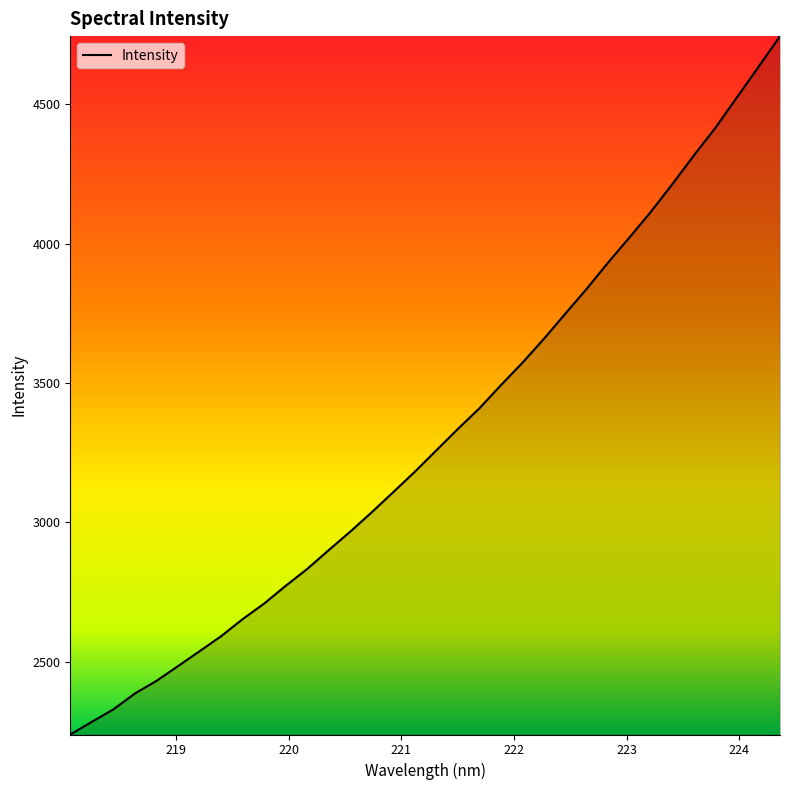

What is the minimum value shown in the chart?

2239.3